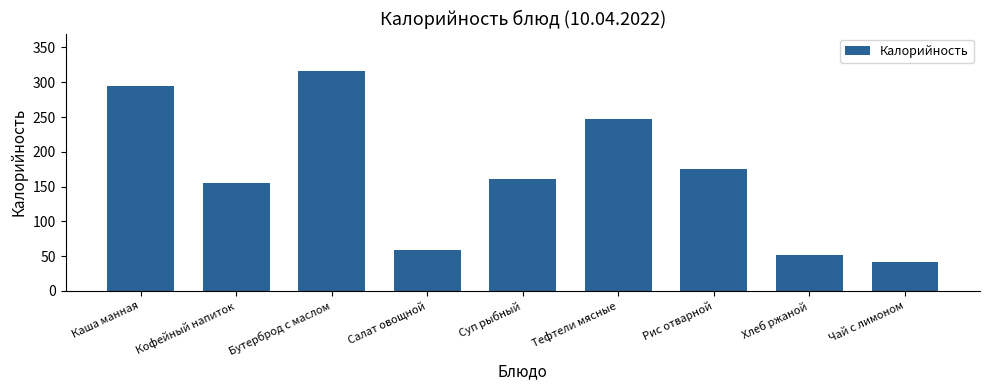

Is it true that the value at Бутерброд с маслом is 316.0?

True